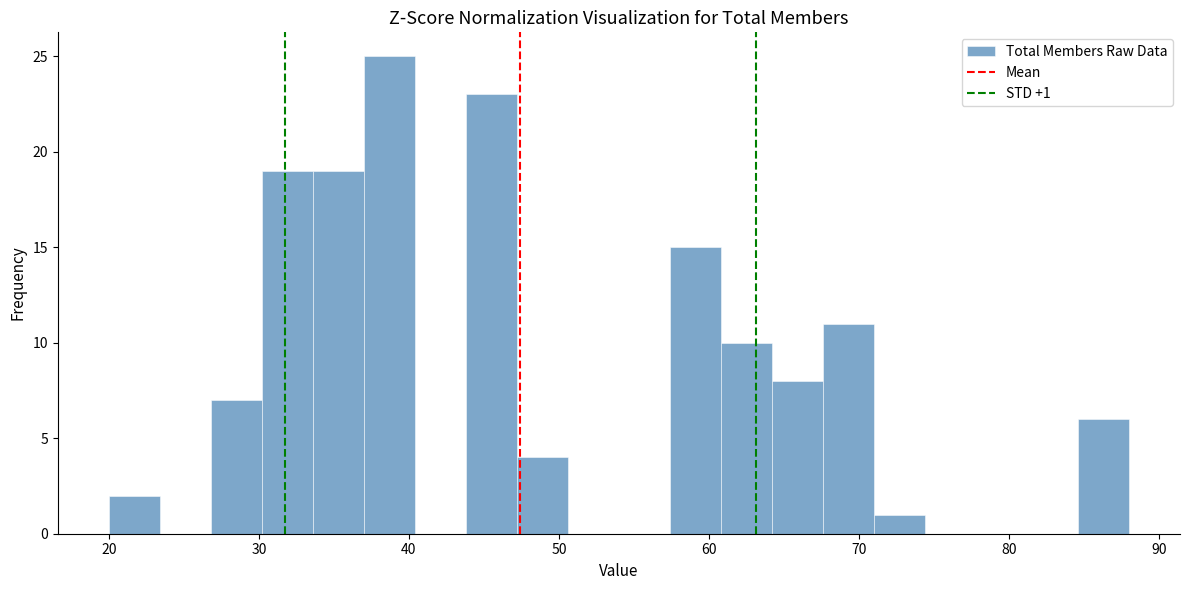

Read against the x-axis, roughly where is the centre of the tallest bar?

39